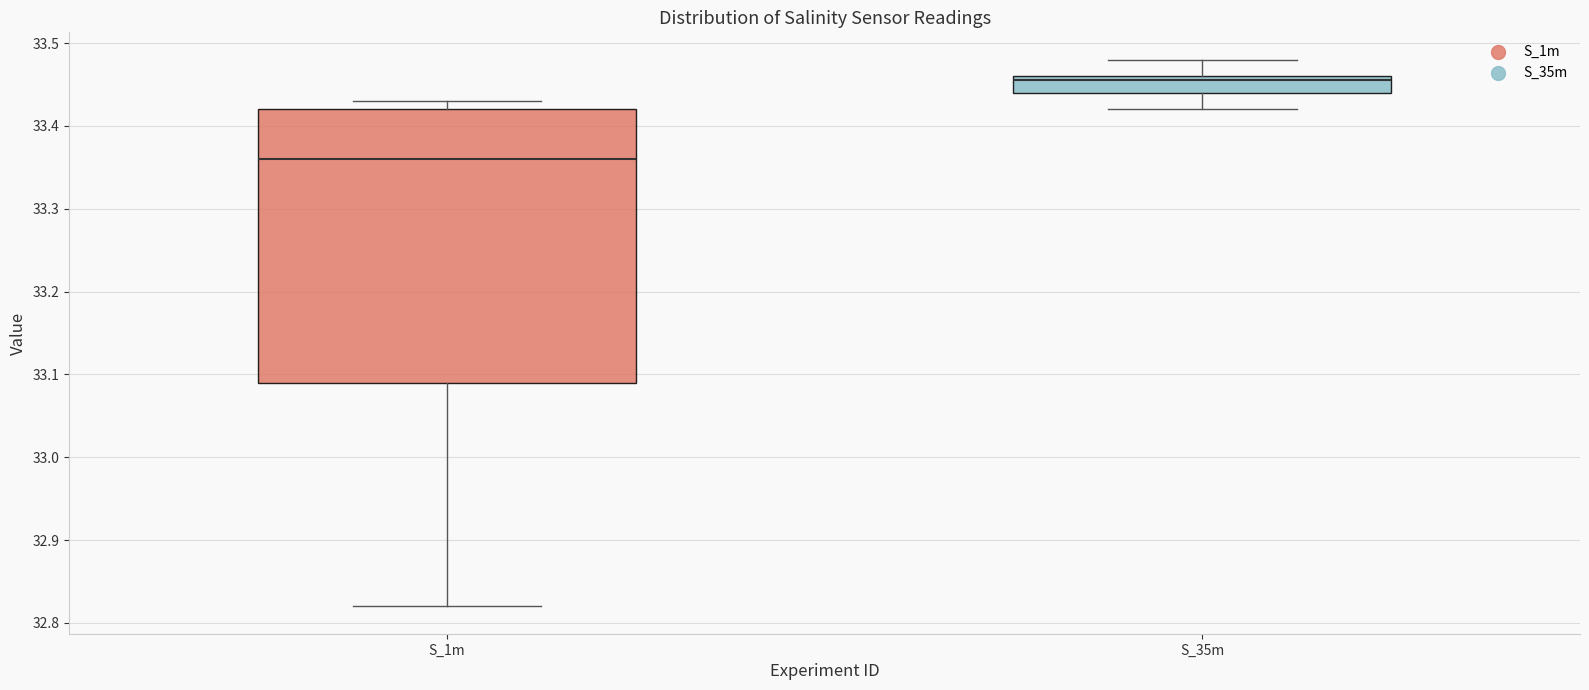

Which box has the highest median line?

S_35m